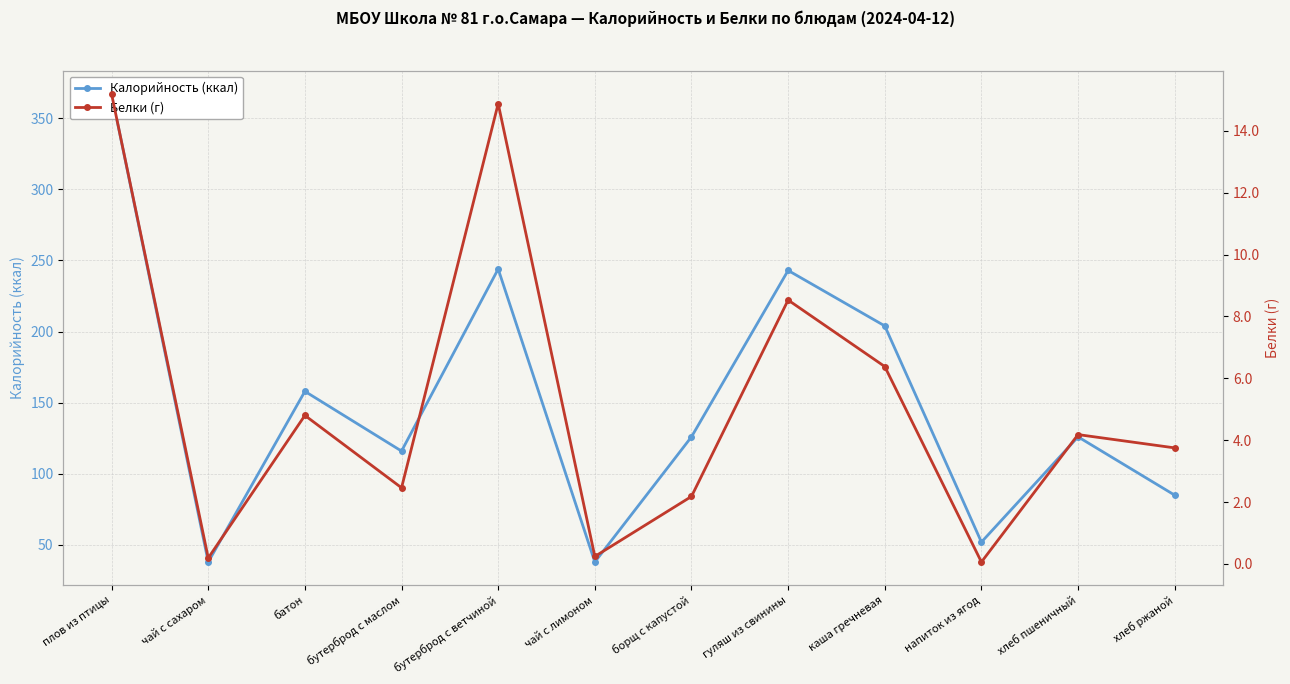

What is the greatest value displayed?

367.0